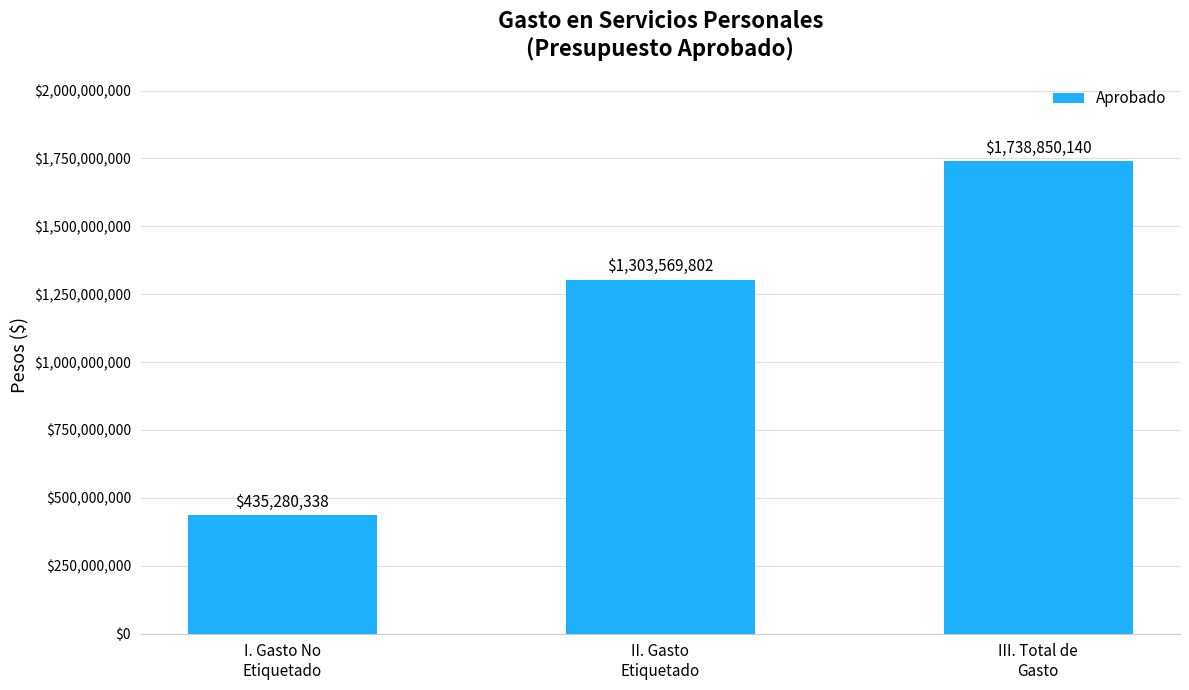

What is the value of the 1st bar from the left?

435280337.8